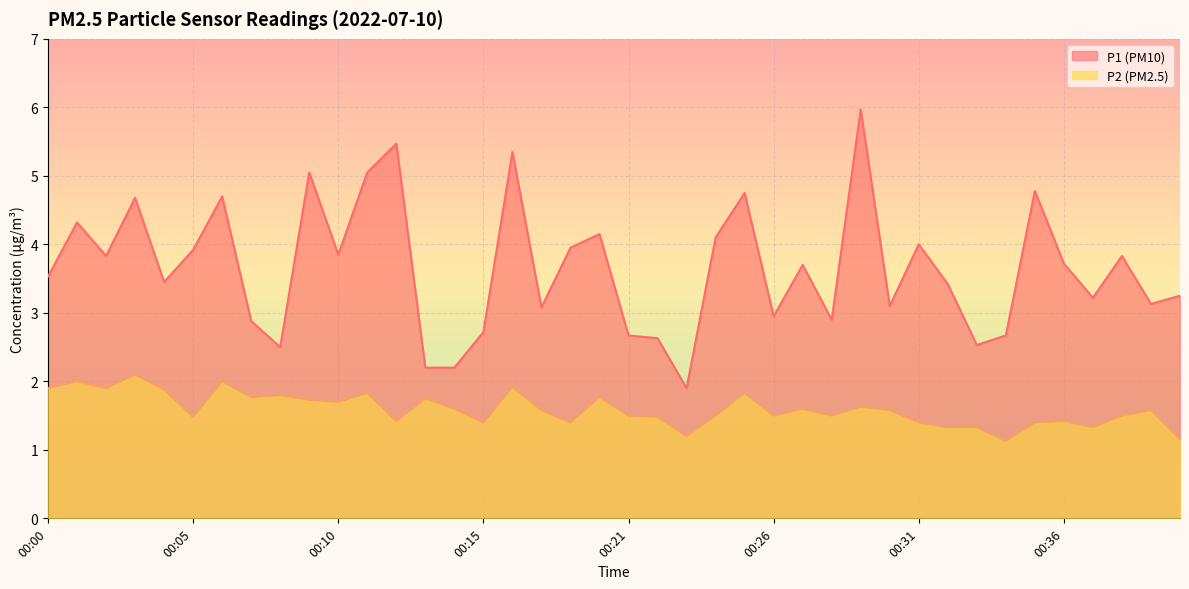

Reading left to right, what are all the values shown in this chart?

P1: 3.5	4.3	3.8	4.7	3.5	3.9	4.7	2.9	2.5	5.0	3.9	5.0	5.5	2.2	2.2	2.7	5.3	3.1	4.0	4.2	2.7	2.6	1.9	4.1	4.8	3.0	3.7	2.9	6.0	3.1	4.0	3.4	2.5	2.7	4.8	3.7	3.2	3.8	3.1	3.2
P2: 1.9	2.0	1.9	2.1	1.9	1.5	2.0	1.8	1.8	1.7	1.7	1.8	1.4	1.8	1.6	1.4	1.9	1.6	1.4	1.8	1.5	1.5	1.2	1.5	1.8	1.5	1.6	1.5	1.6	1.6	1.4	1.3	1.3	1.1	1.4	1.4	1.3	1.5	1.6	1.1